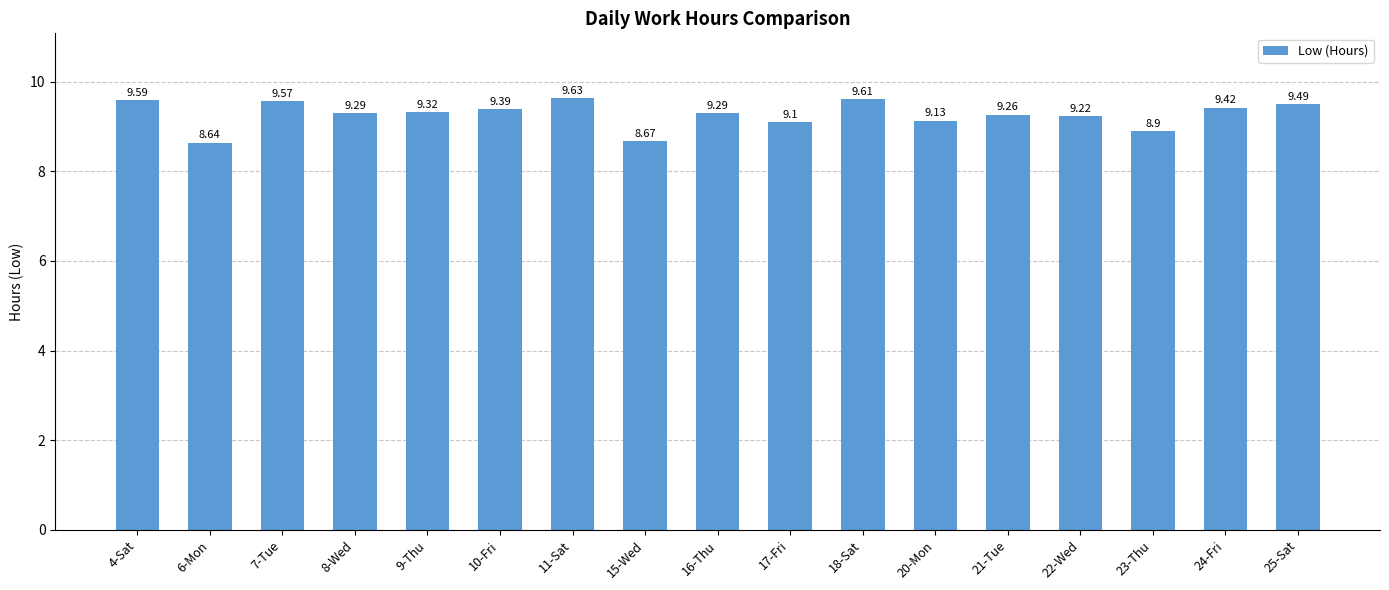

Reading left to right, extract all data points from this chart.

9.6	8.6	9.6	9.3	9.3	9.4	9.6	8.7	9.3	9.1	9.6	9.1	9.3	9.2	8.9	9.4	9.5